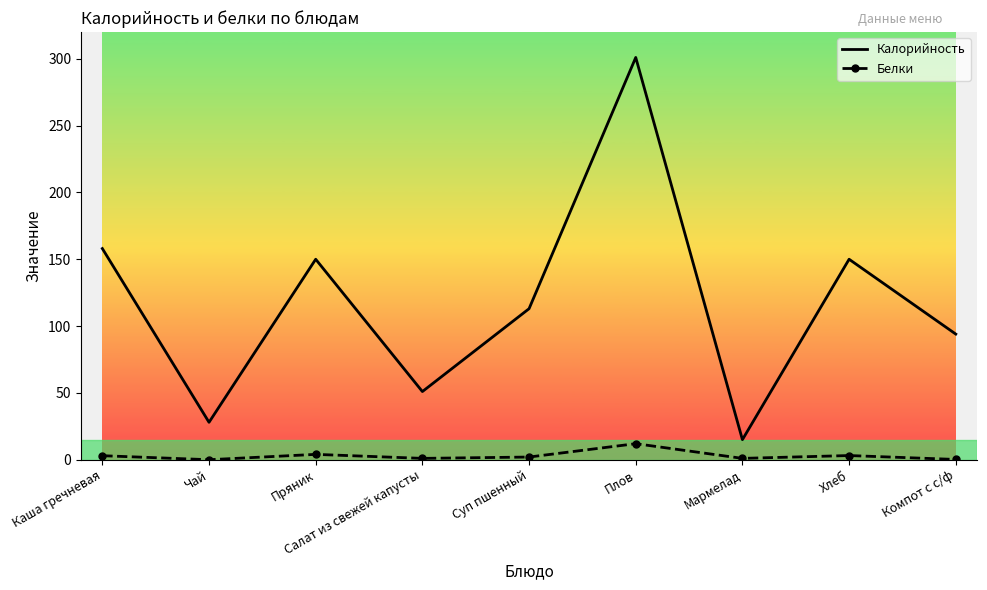

What are all the series names shown in the legend?

Калорийность, Белки